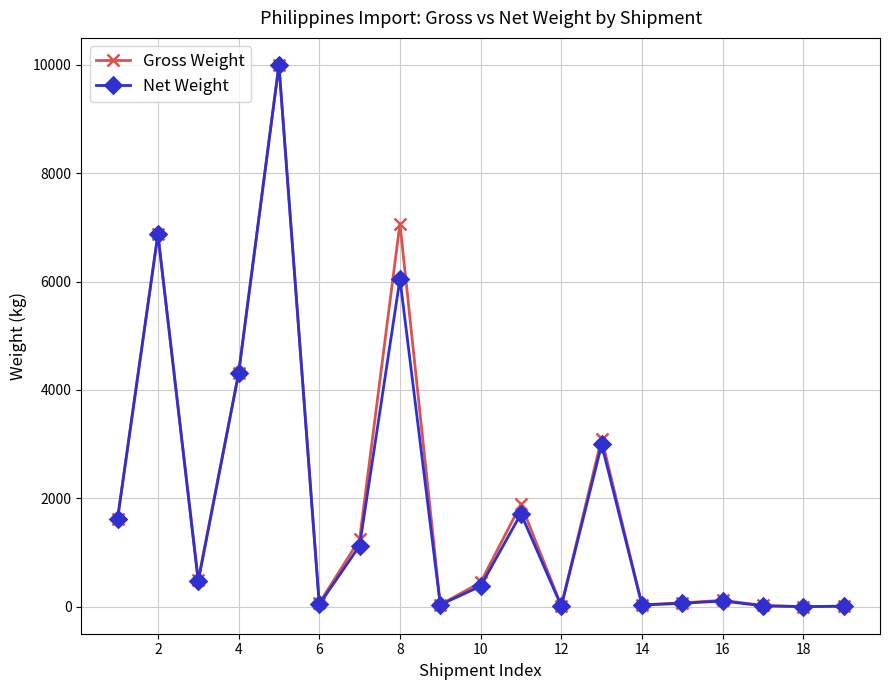

What is the maximum value for Net Weight?

9996.0